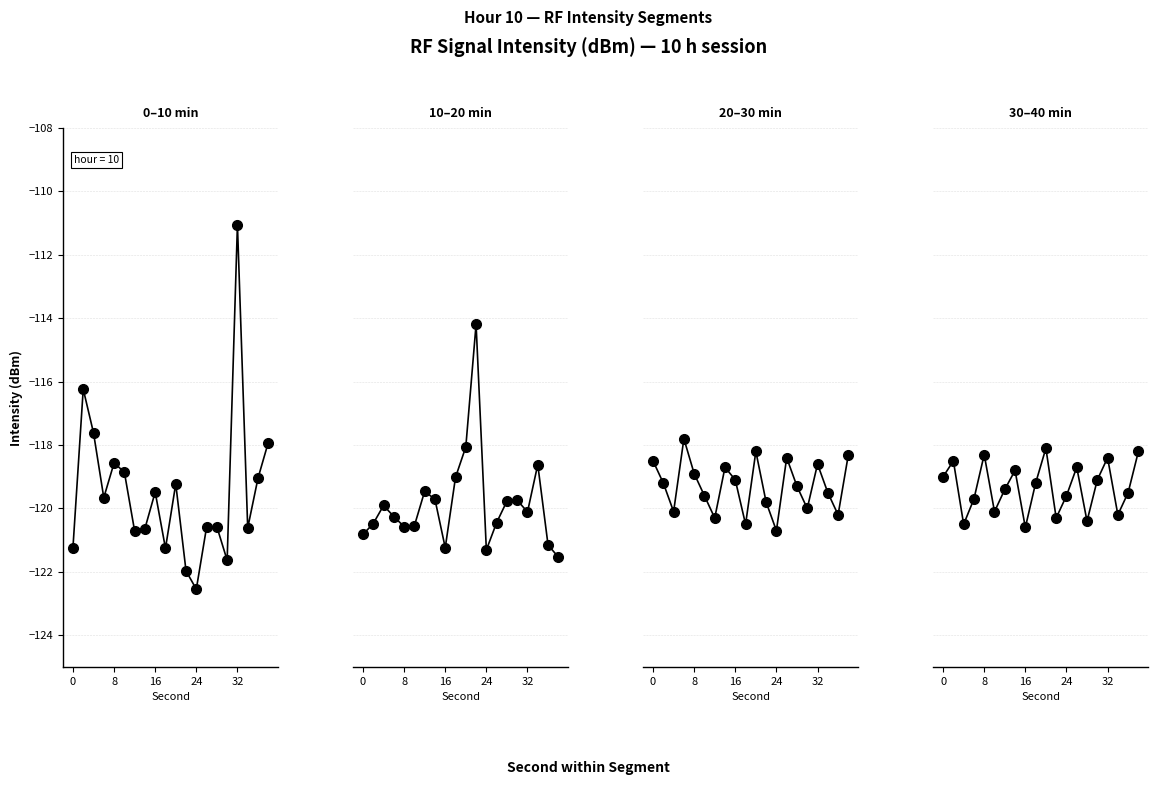

What are all the series names shown in the legend?

0-10min, 10-20min, 20-30min, 30-40min